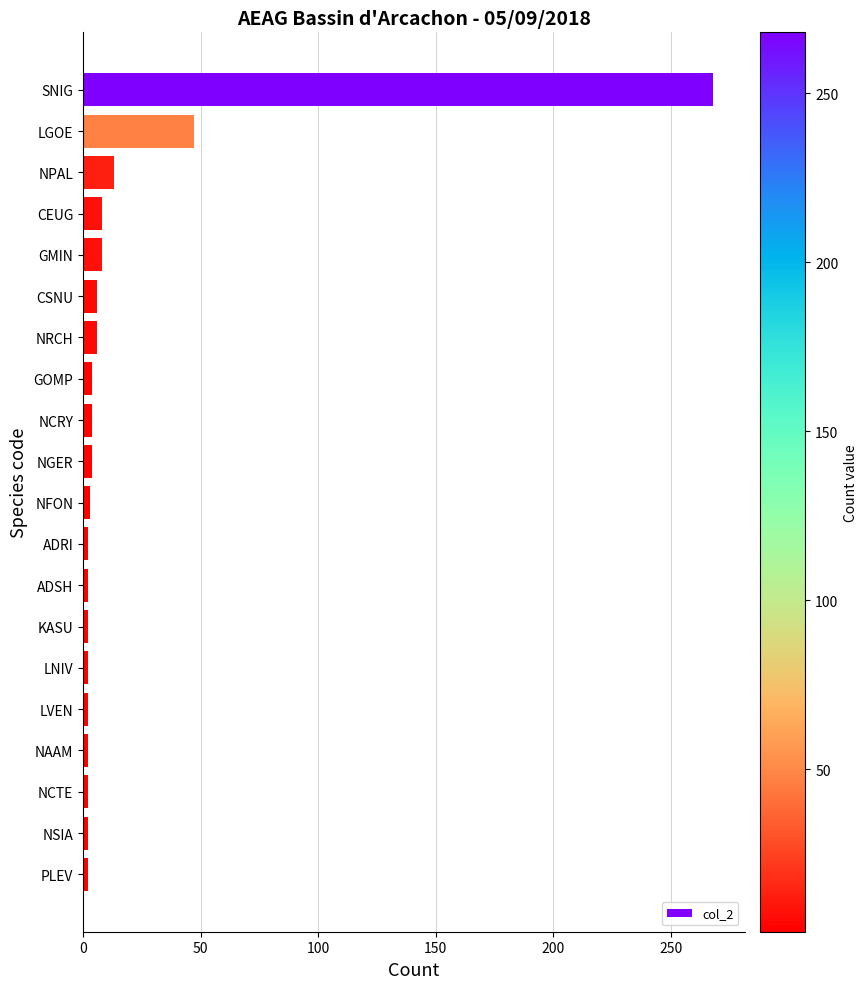

What is the average value?

19